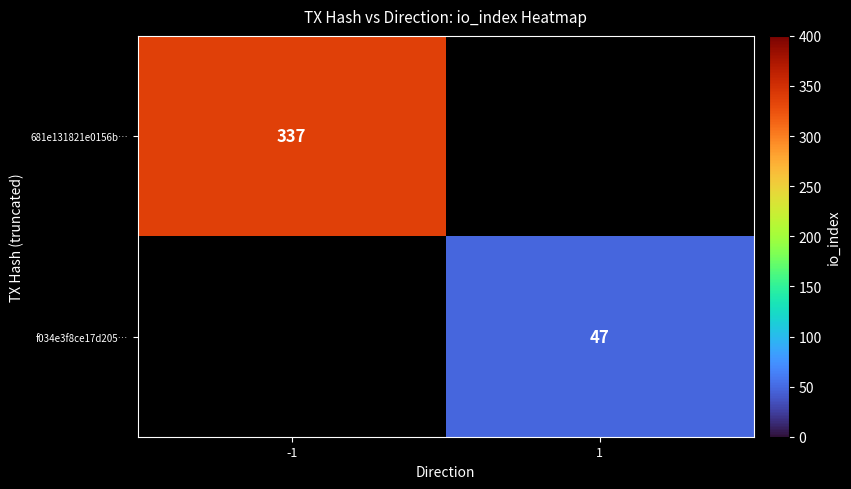

The value of f034e3f8ce17d205… at 1 is 66. True or false?

False